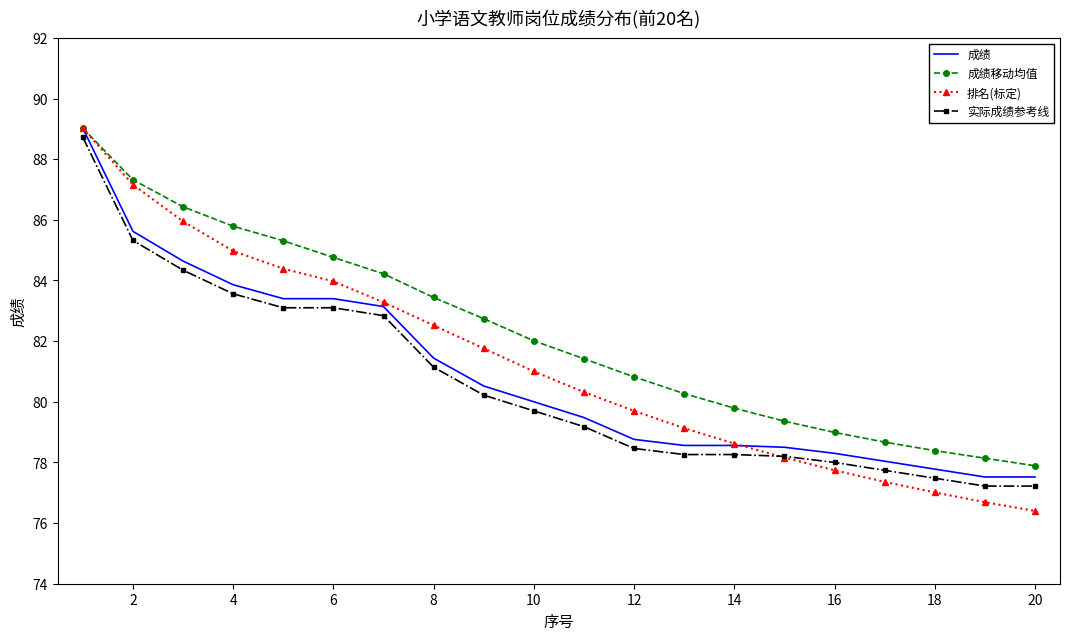

Which series has the largest total across all categories?

成绩移动均值